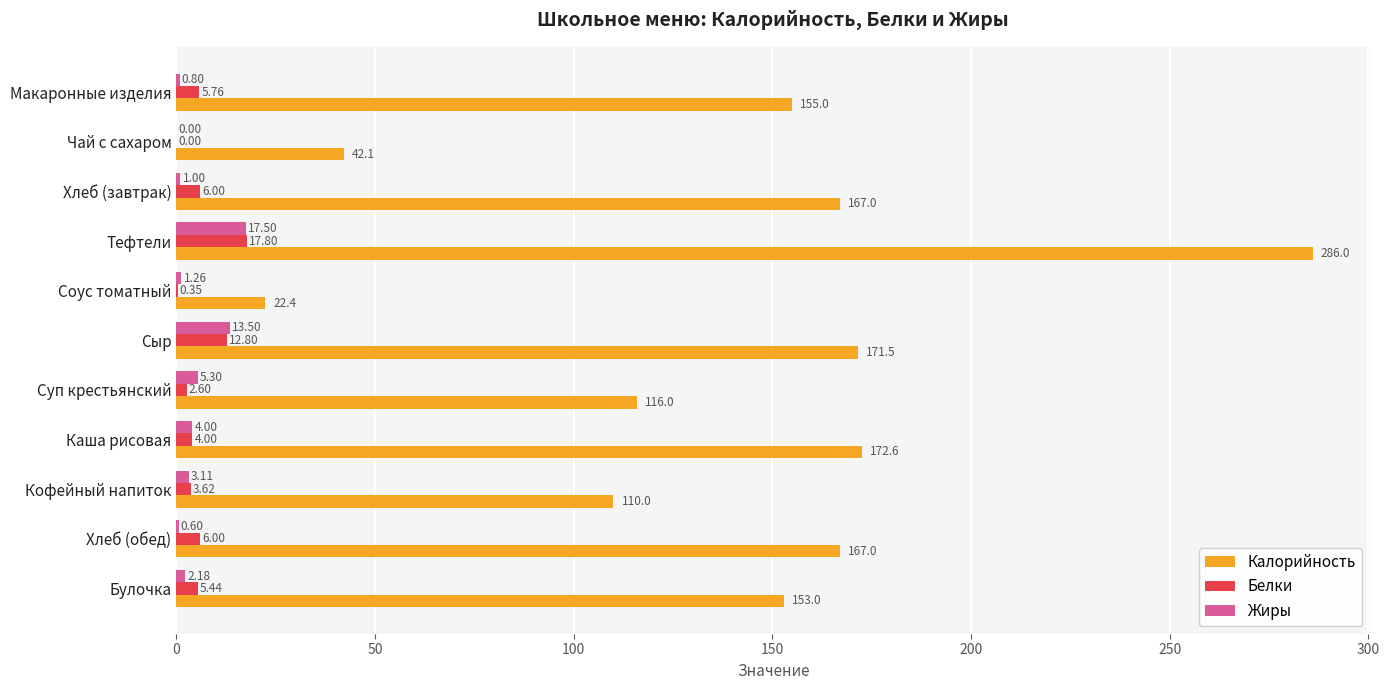

Which series has the largest range (max minus min)?

Калорийность